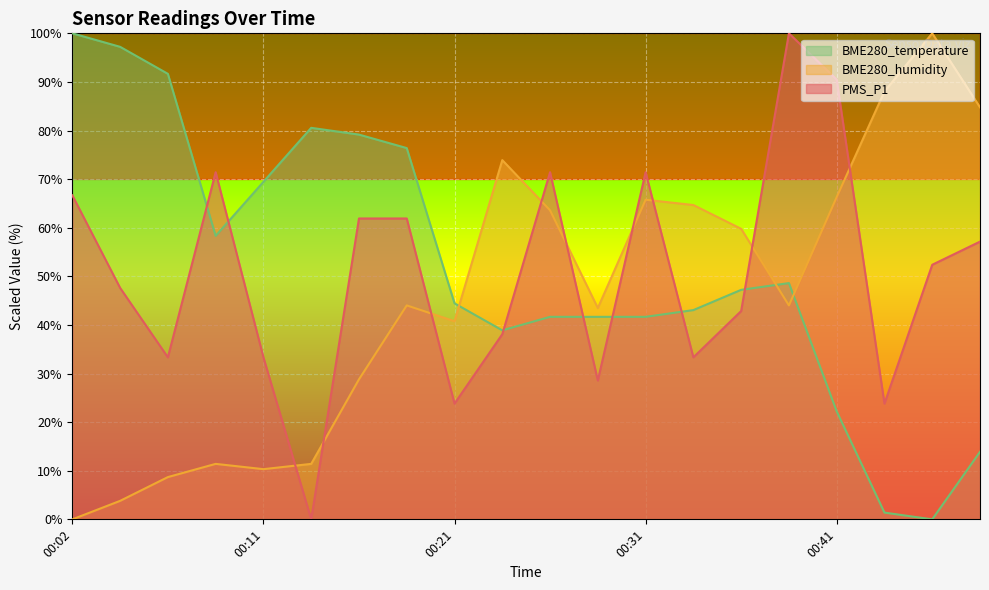

At how many categories does at least one series exceed 19?

20